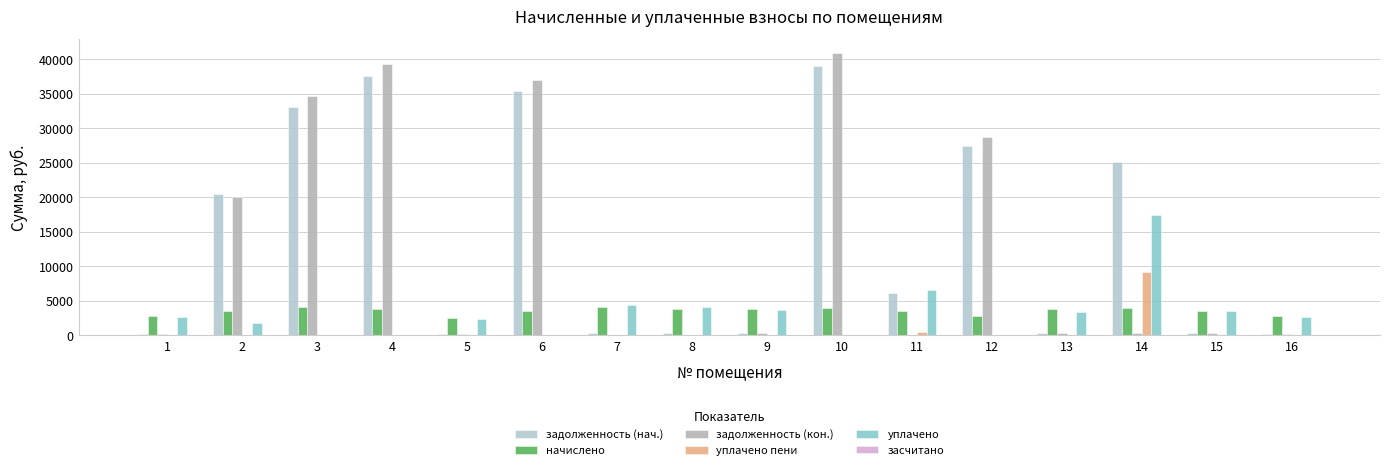

Where does the задолженность (нач.) series first go above 6125?

2